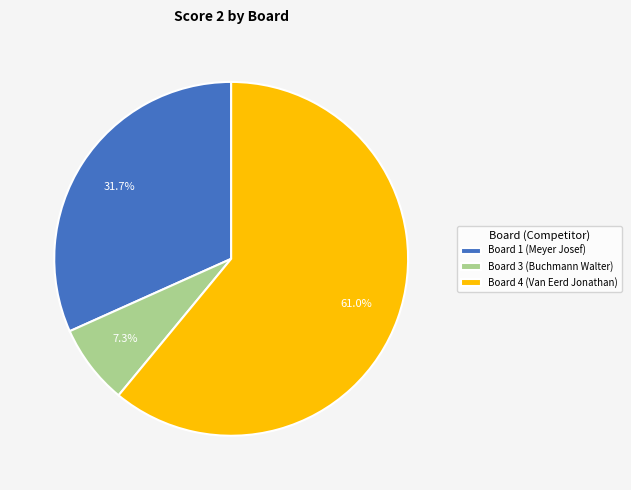

True or false: Board 3 (Buchmann Walter) accounts for 7% of the total.

True